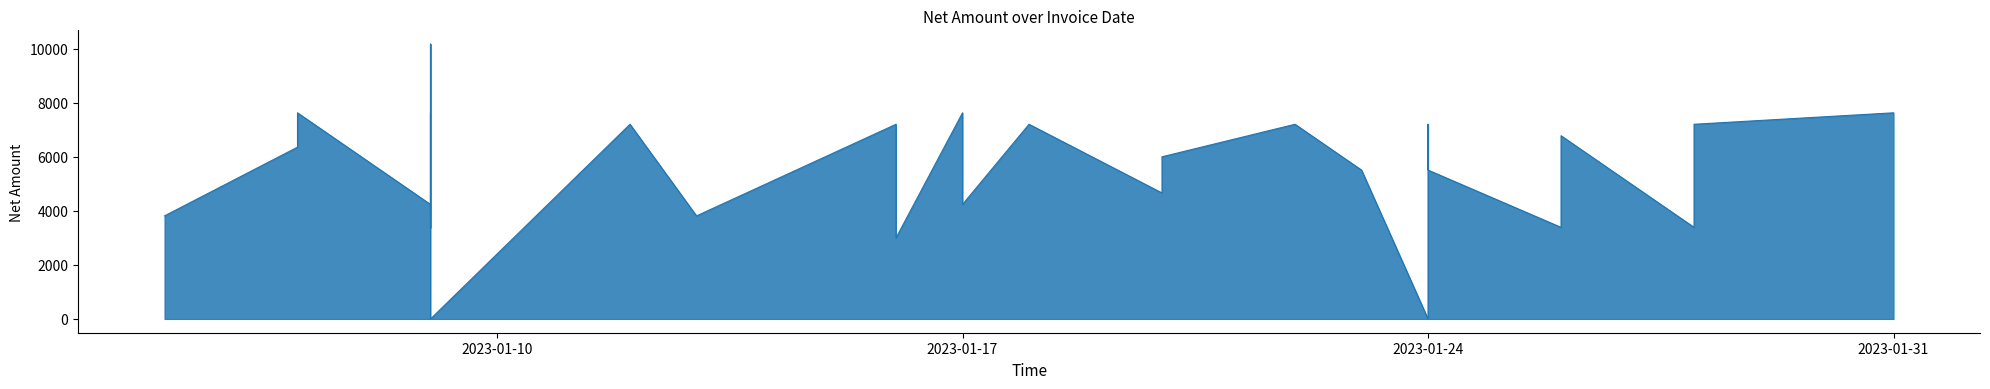

What is the average value?

5701.7